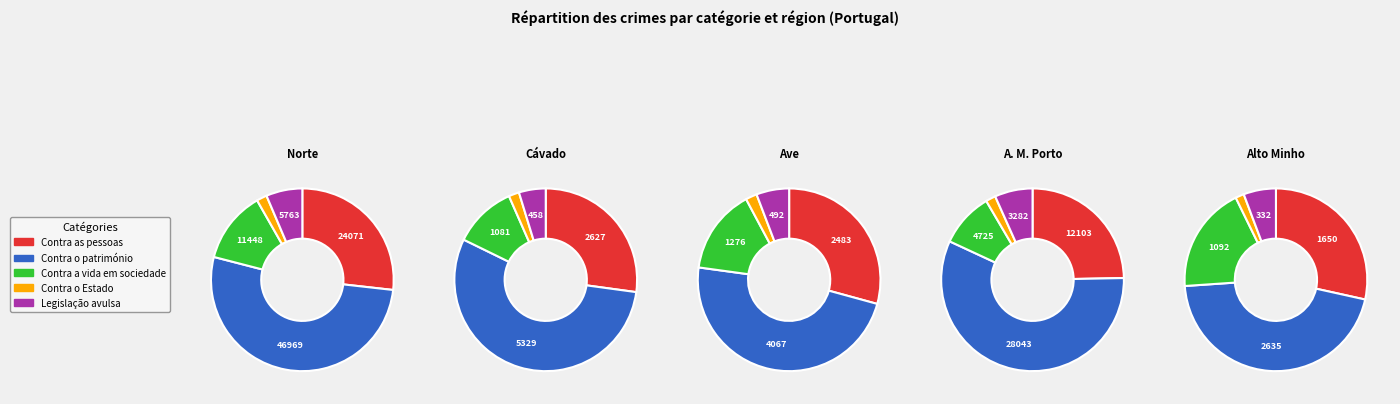

How many segments does this pie chart have?

5